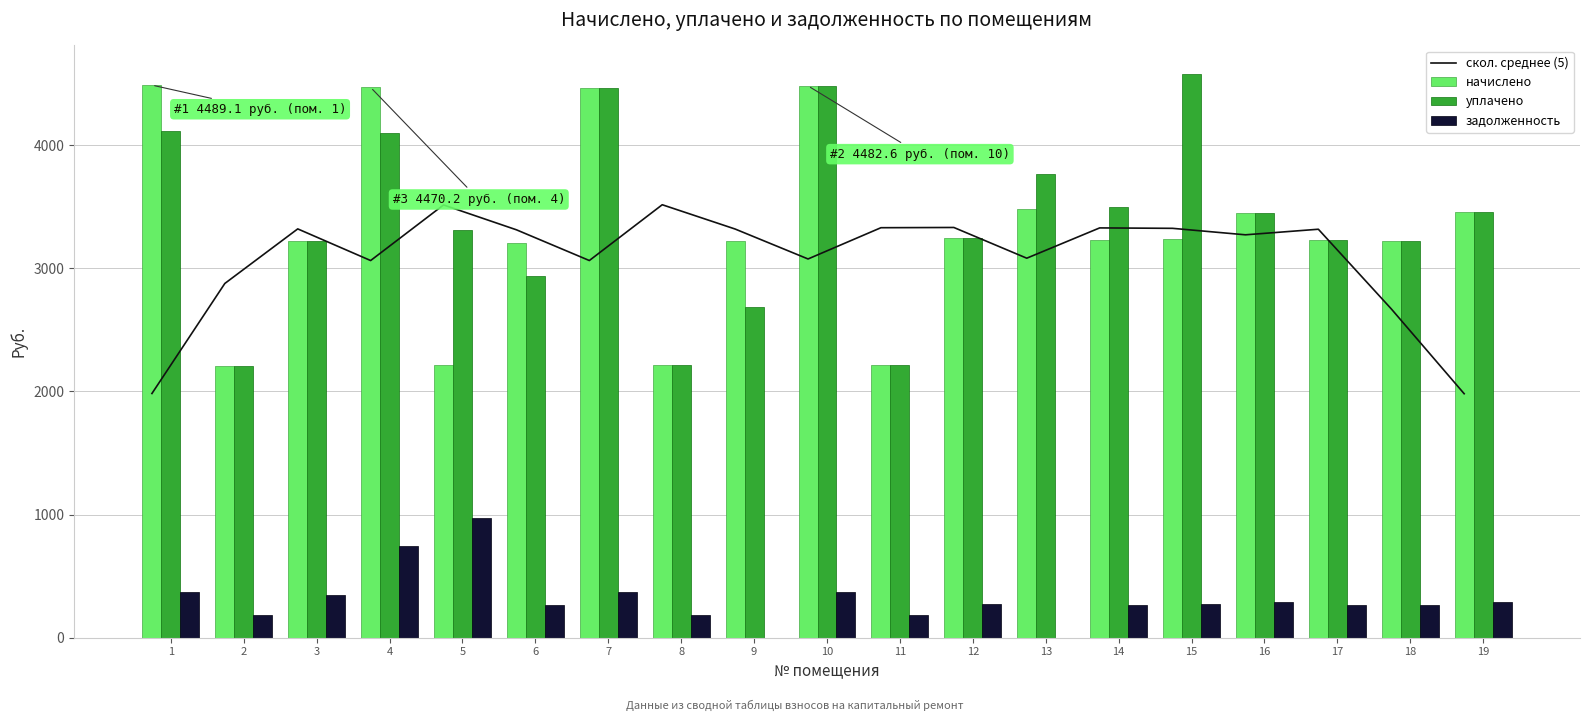

What is the sum of the скол. среднее (5) values at 19 and 5?

5497.4